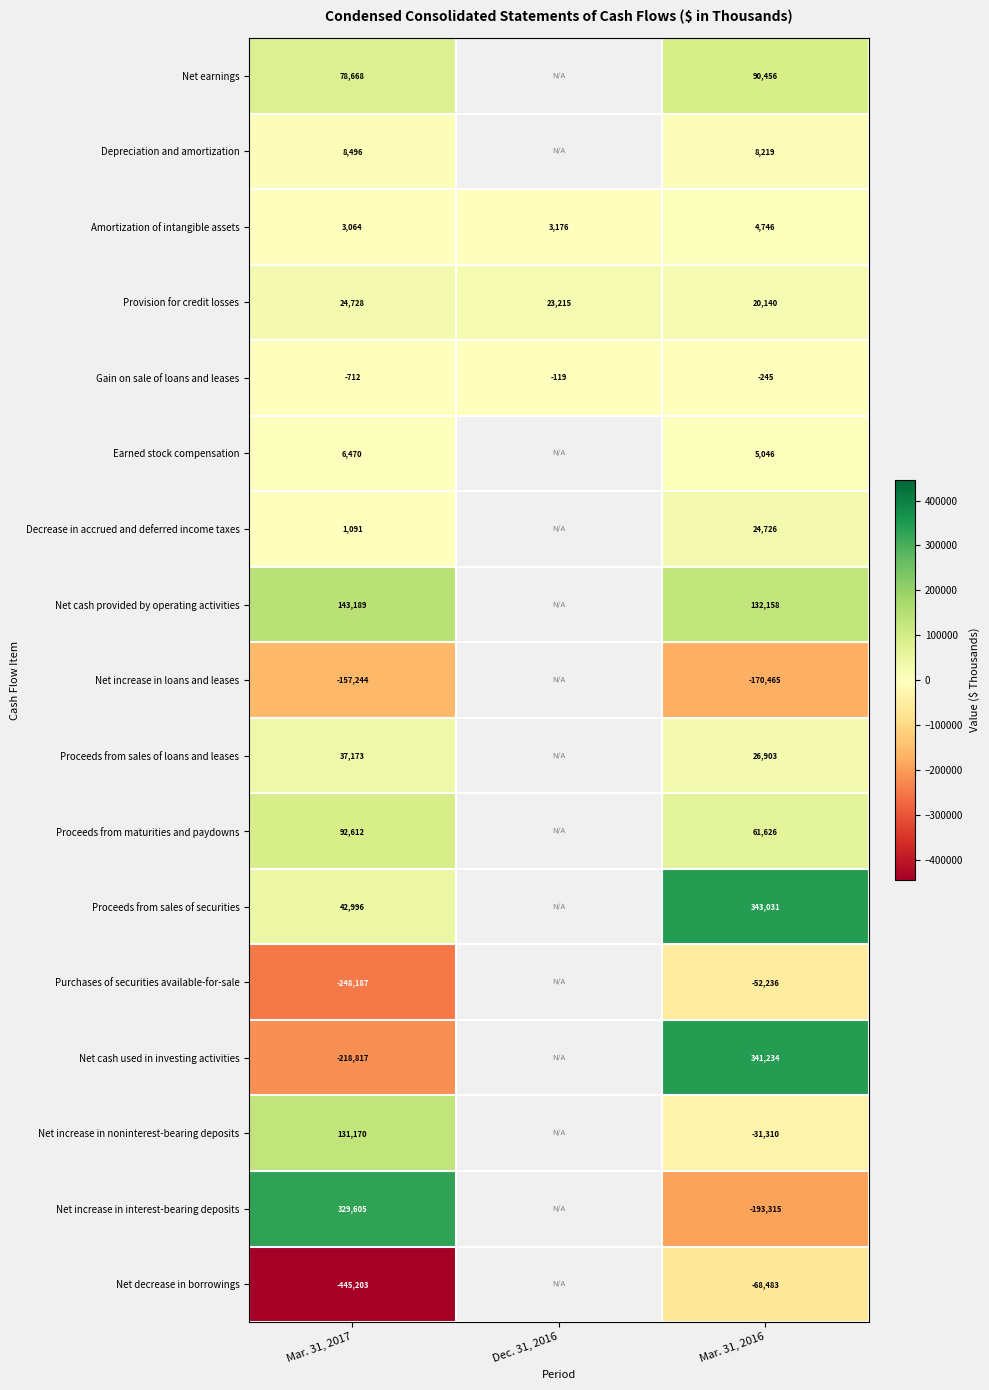

At which label does Gain on sale of loans and leases first exceed -245?

Dec. 31, 2016